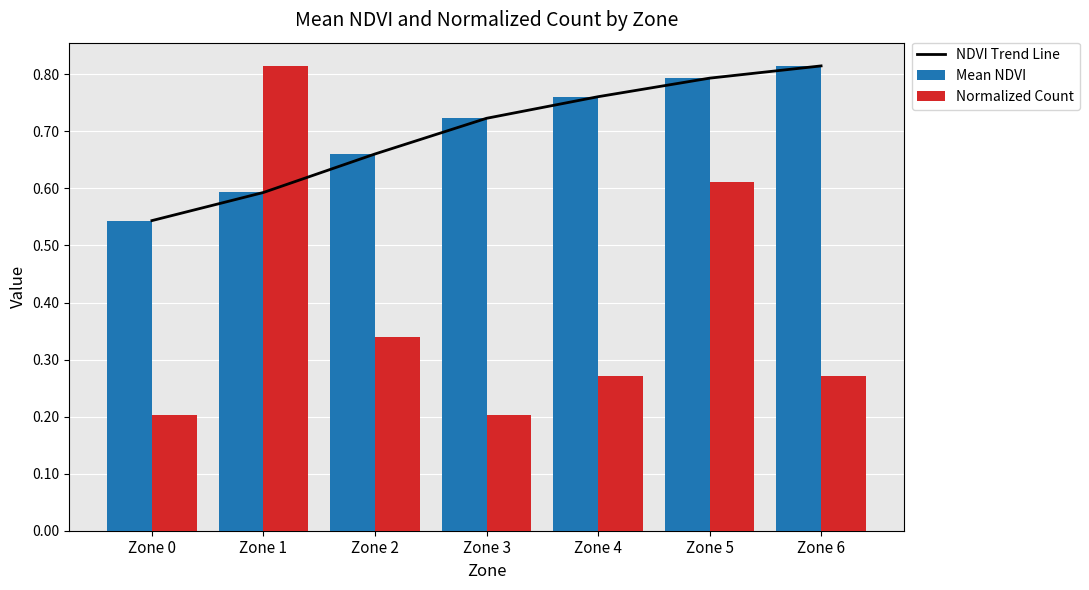

Reading right to left, extract all data points from this chart.

NDVI Trend Line: 0.8	0.8	0.8	0.7	0.7	0.6	0.5
Mean NDVI: 0.8	0.8	0.8	0.7	0.7	0.6	0.5
Normalized Count: 0.3	0.6	0.3	0.2	0.3	0.8	0.2